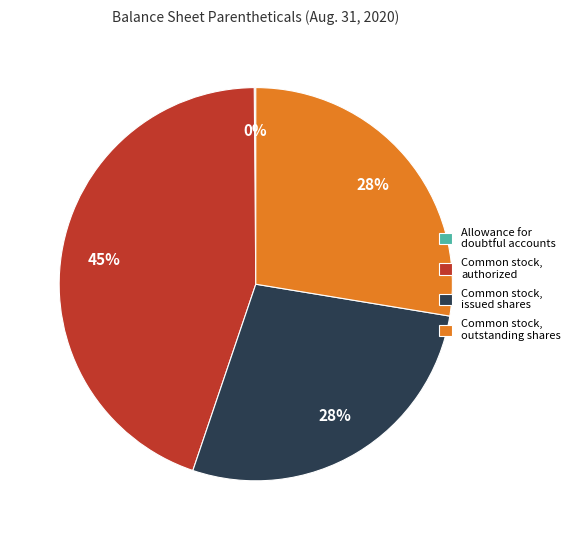

What is the largest slice in the pie chart?

Common stock, authorized